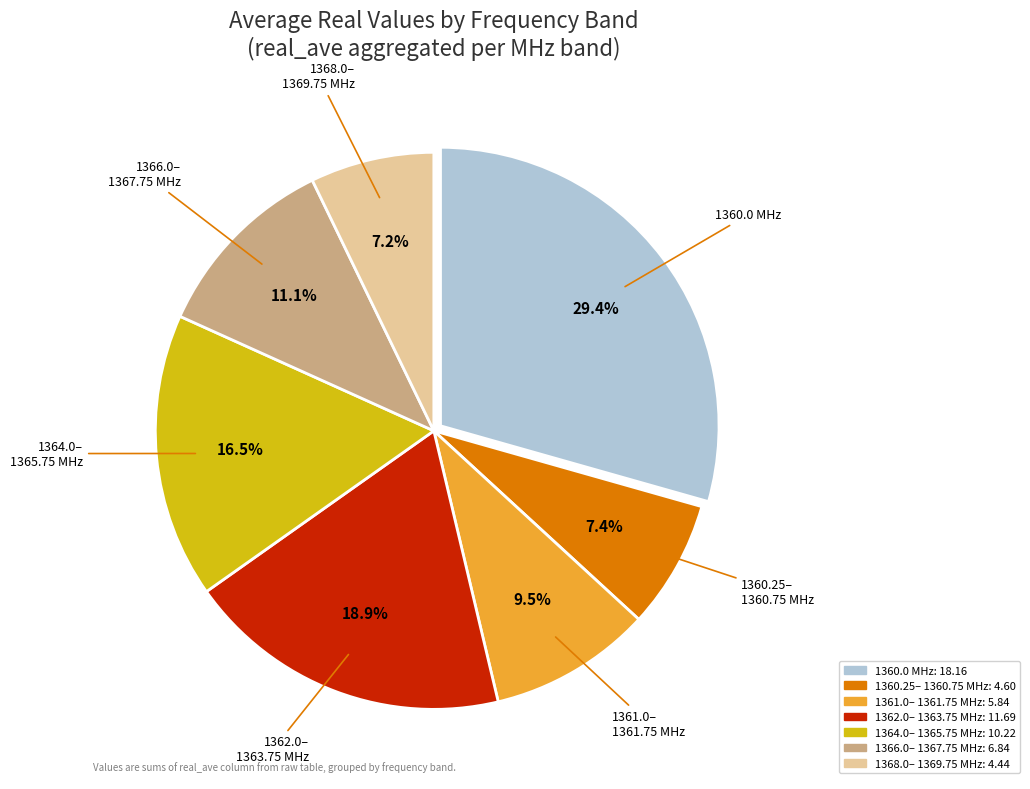

Does any single category account for the majority?

No